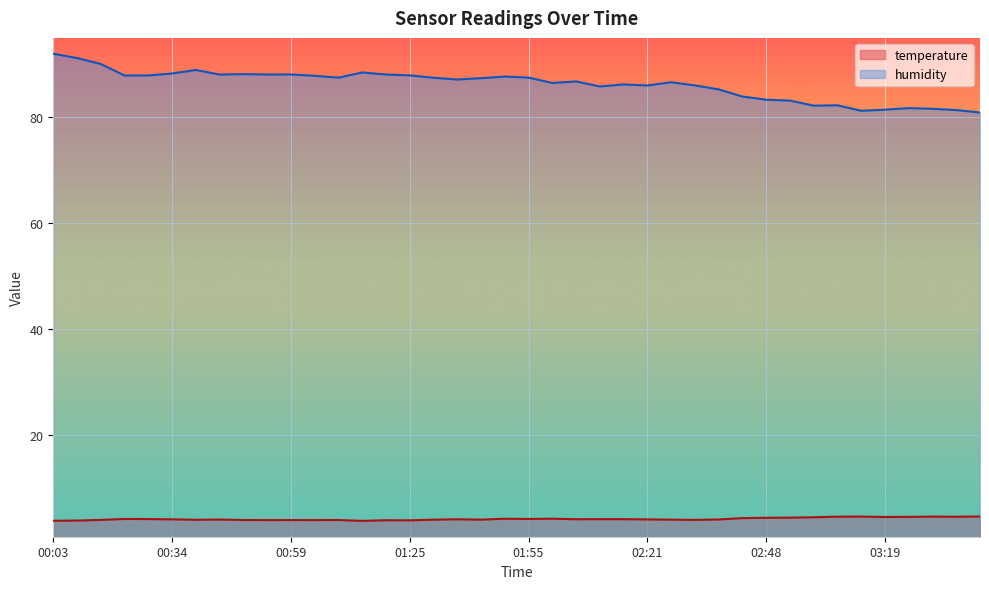

What is the total value across all series at 02:10?

89.9